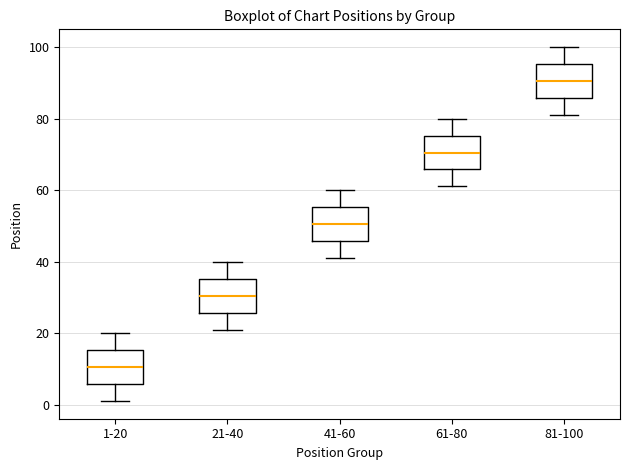

Where is the lower edge of the box for 61-80 on the y-axis? The values are not printed on the chart, so give them approximately, as read against the axis.

66